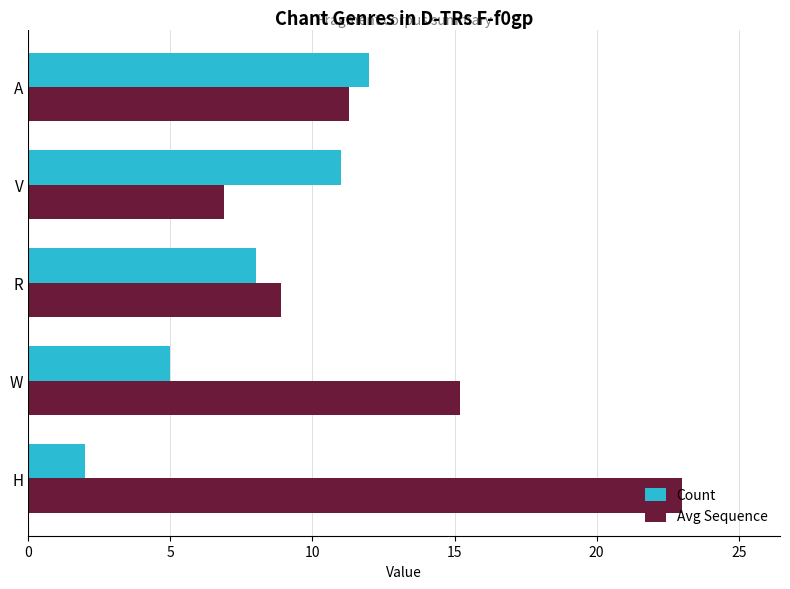

Where is Avg Sequence nearest to the value 14?

W